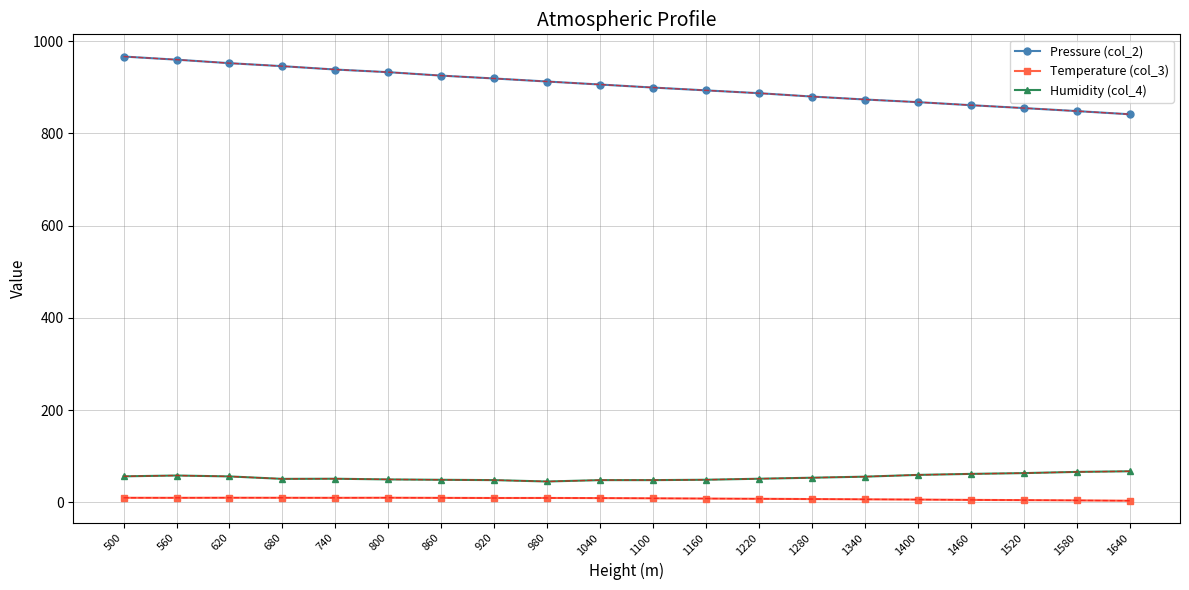

What is the value of the Pressure (col_2) point at the 17th from the left?

861.3